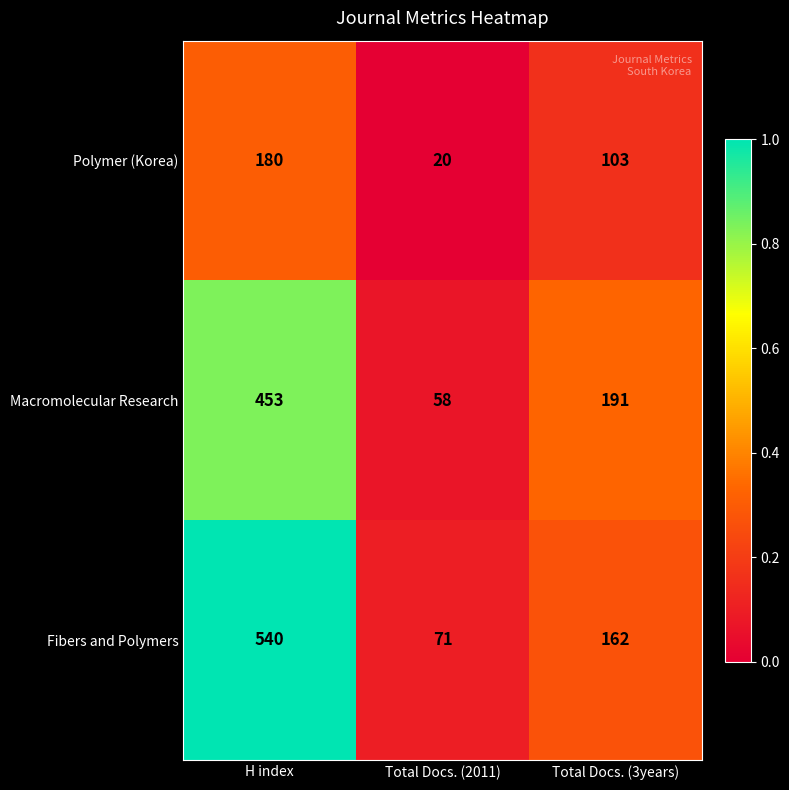

List the series in order of their peak value, highest first.

Fibers and Polymers, Macromolecular Research, Polymer (Korea)